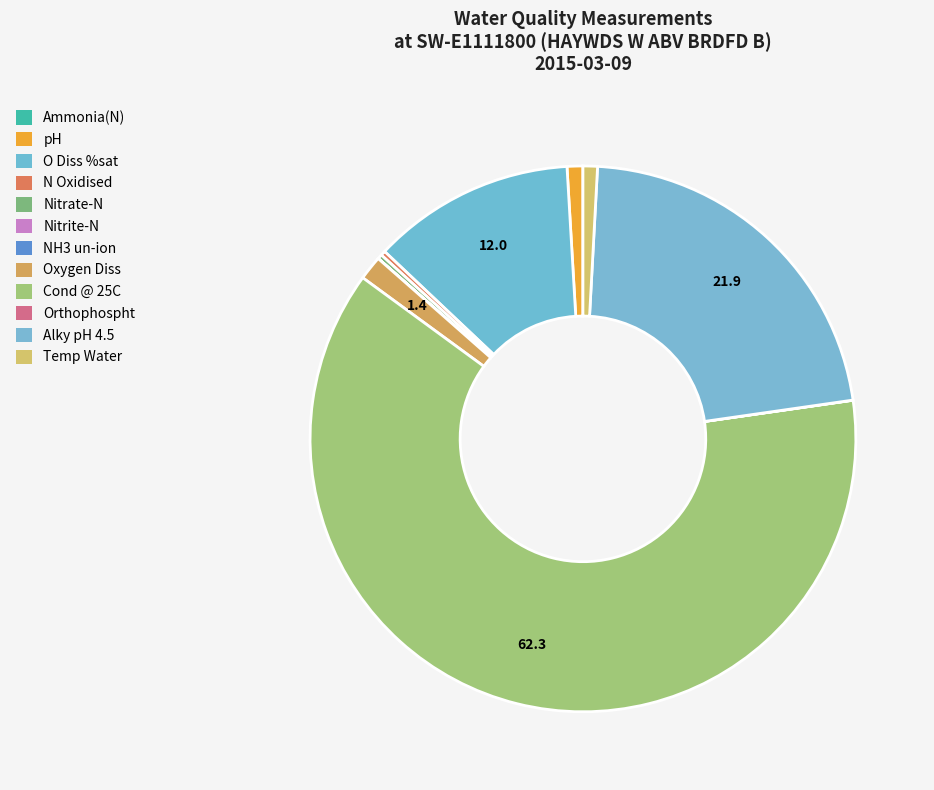

Combined, what portion of the pie is Orthophospht and Oxygen Diss?

1.4%